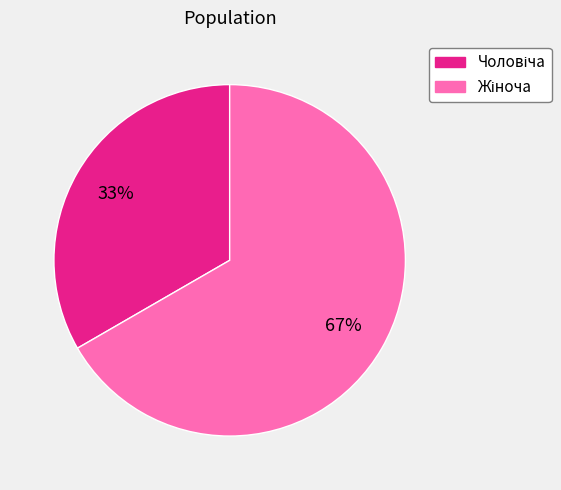

Is there a majority slice in this chart?

Yes